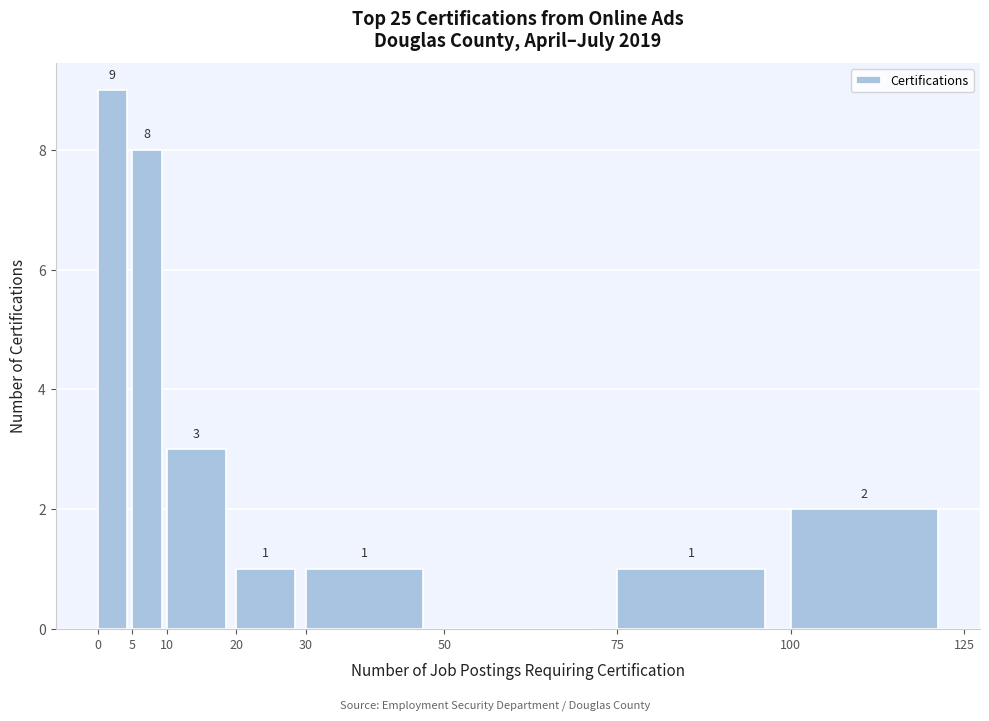

Over which range of the x-axis is the bar tallest?

0 to 5